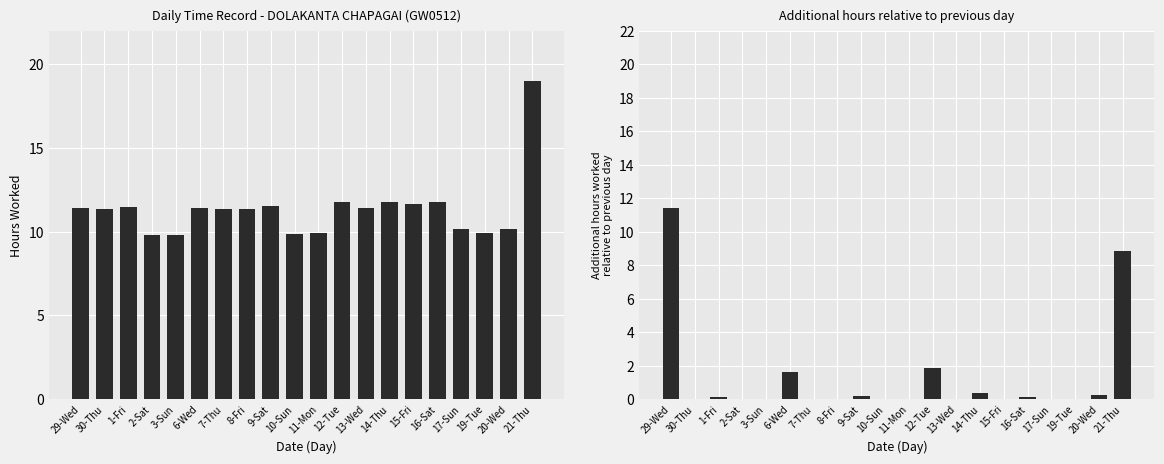

Which category has the lowest value across all series?

30-Thu